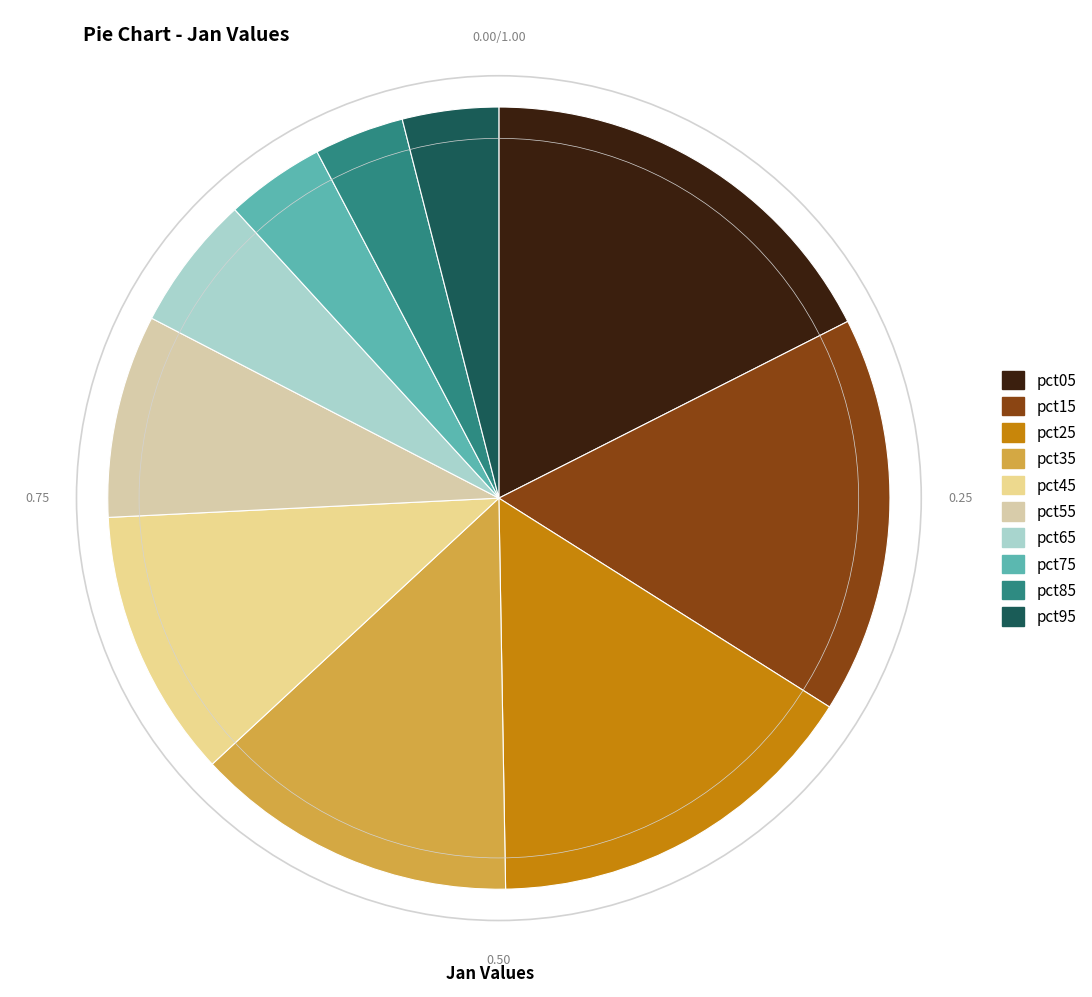

Between pct95 and pct05, which is larger?

pct05